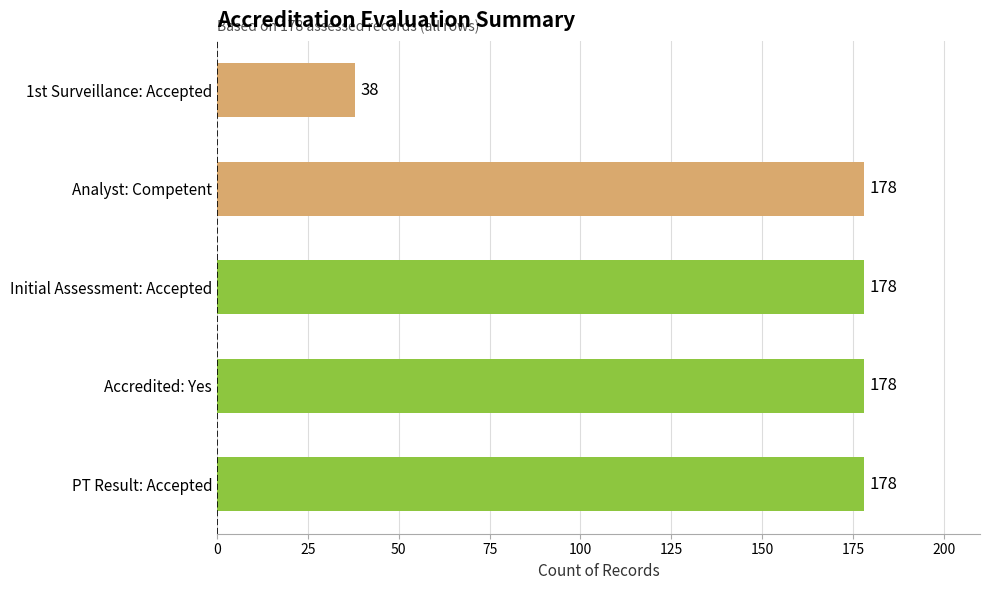

What is the sum of all values?

750